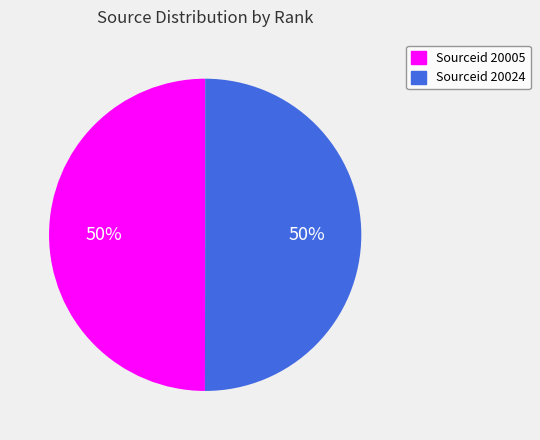

To the nearest percent, what is the average slice percentage?

50%